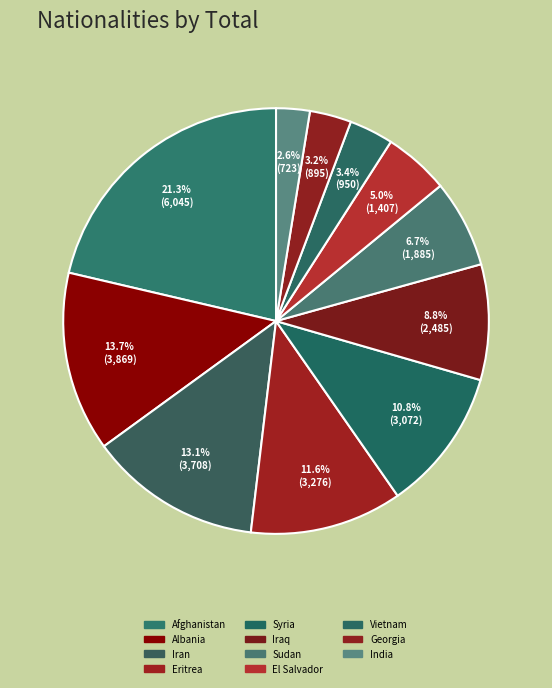

To the nearest percent, what is the combined percentage of Albania and Georgia?

17%